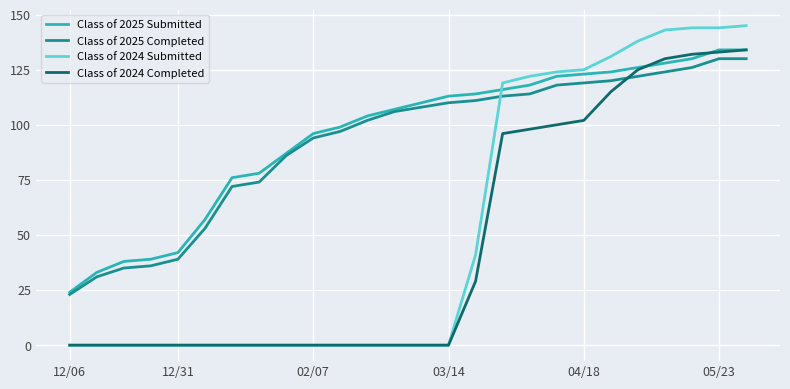

How many intersections are there between Class of 2024 Completed and Class of 2025 Completed?

1